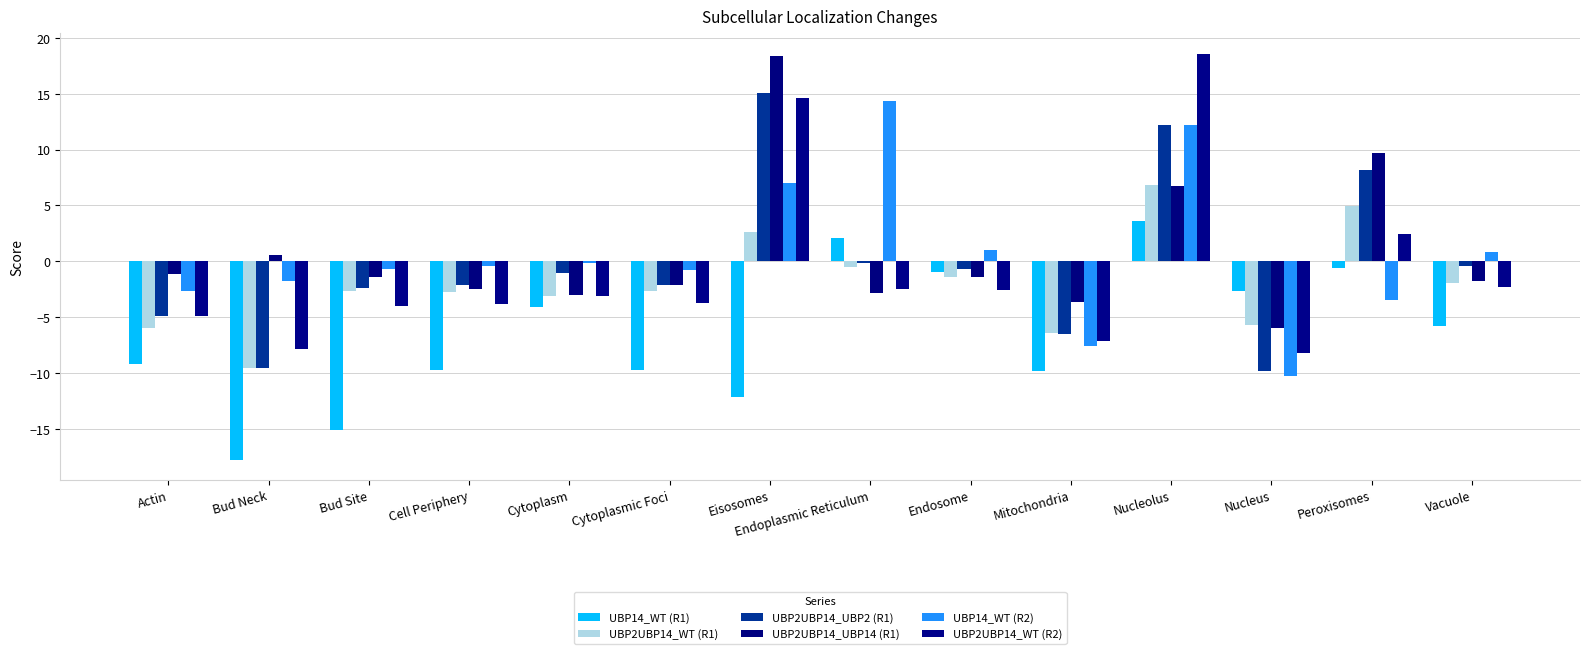

What is the difference between the maximum and minimum values in the UBP14_WT (R2) series?

24.6